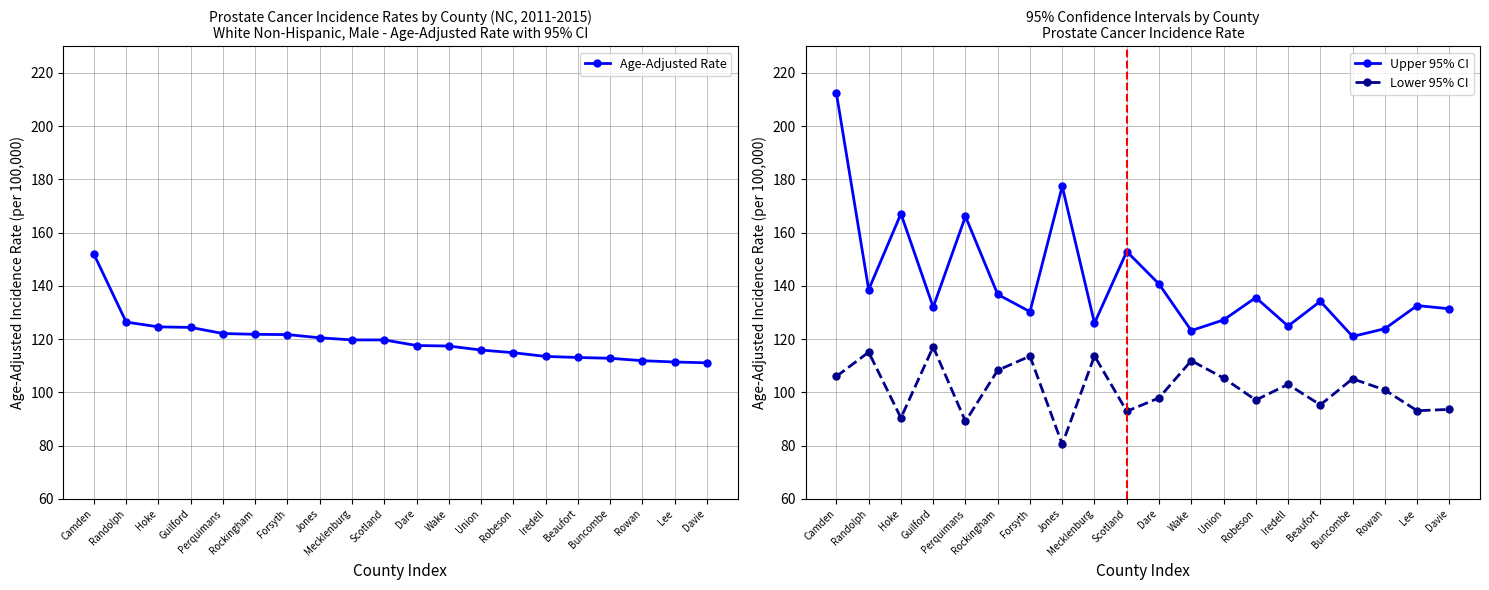

What is the highest value of the Lower 95% CI series?

117.1